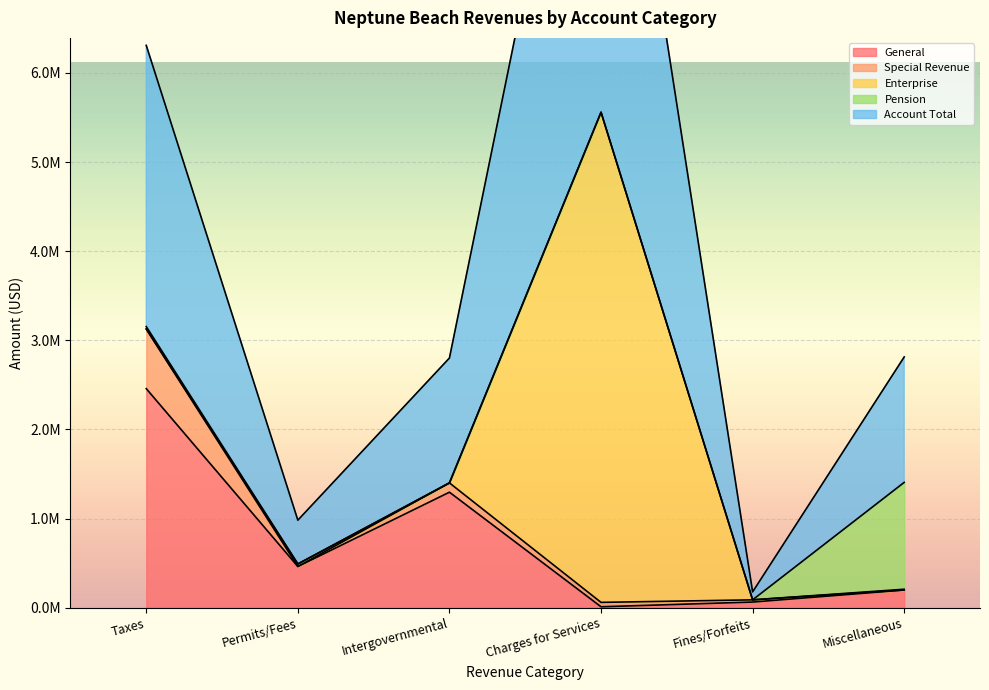

What is the spread (max minus min) of values at Intergovernmental?

1400728